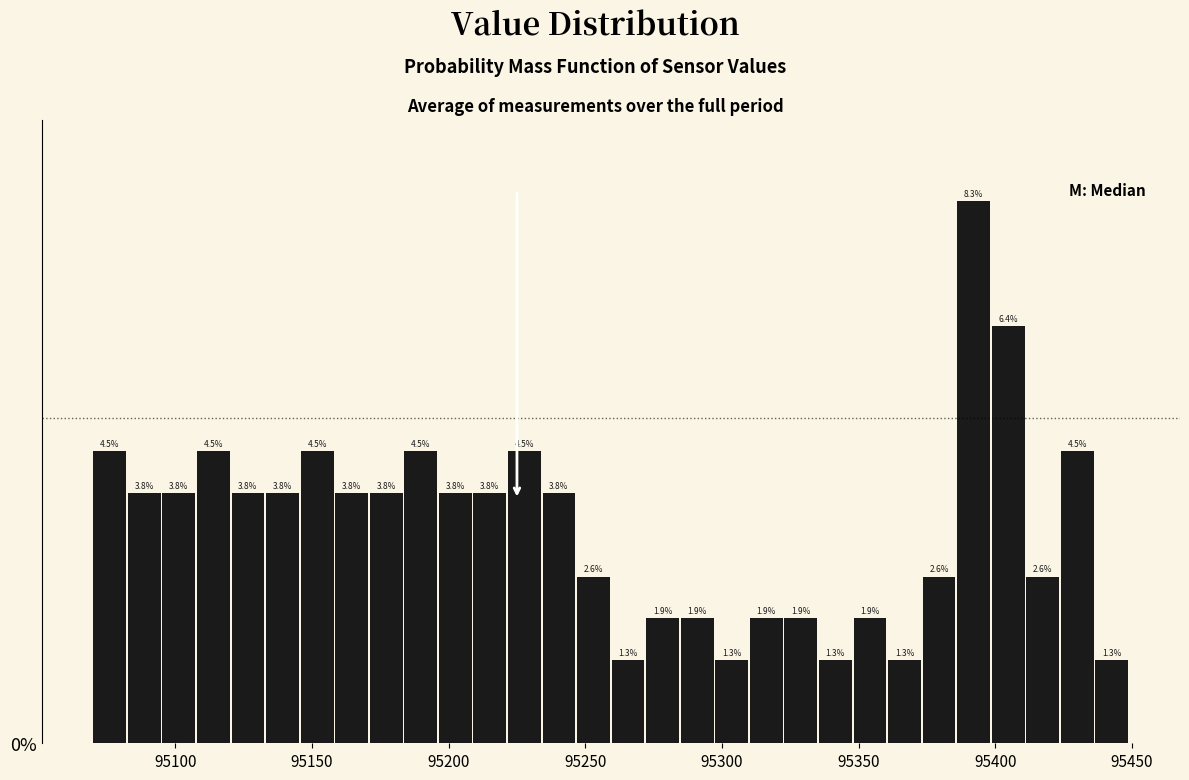

Read against the x-axis, roughly where is the centre of the tallest bar?

95390